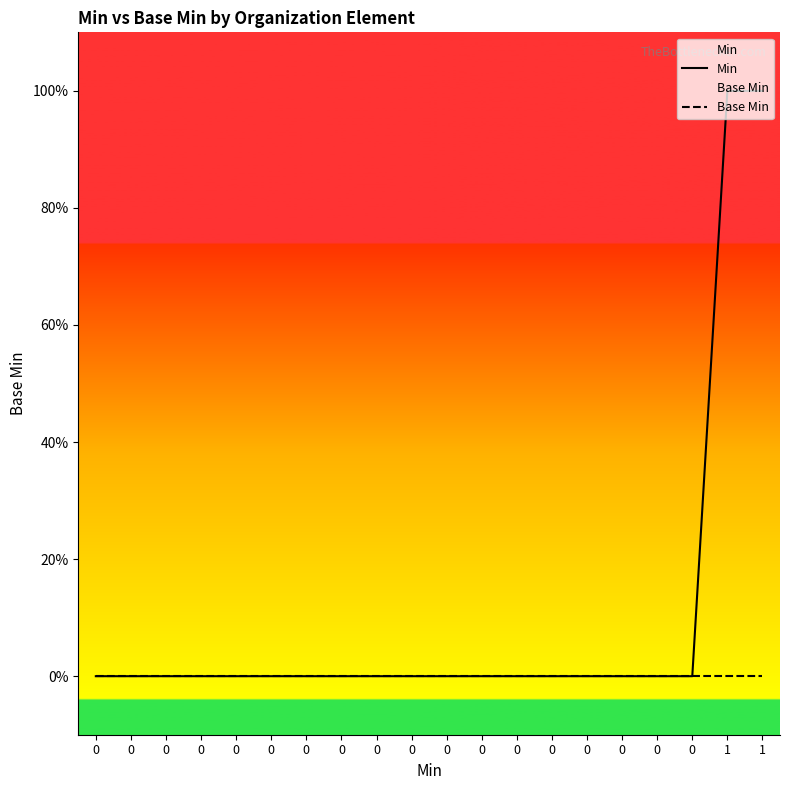

Is the value of Base Min at 0 greater than the value of Min at 0?

No